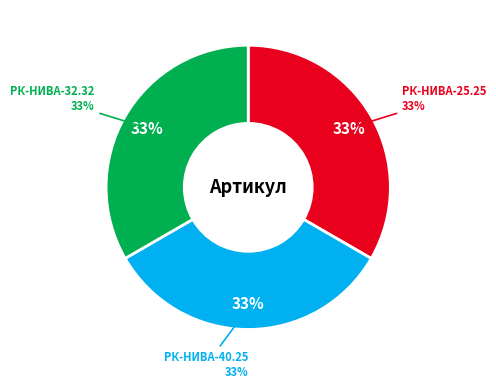

What is the ratio of the value at РК-НИВА-32.32/1-ОП ремкомплект to the value at РК-НИВА-25.25/1-ОП ремкомплект?

1.0